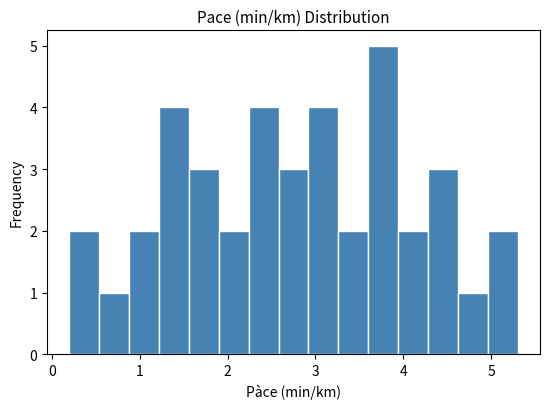

Around what value on the x-axis is the tallest bar? Give the approximate position of its centre, as read against the axis.

3.8